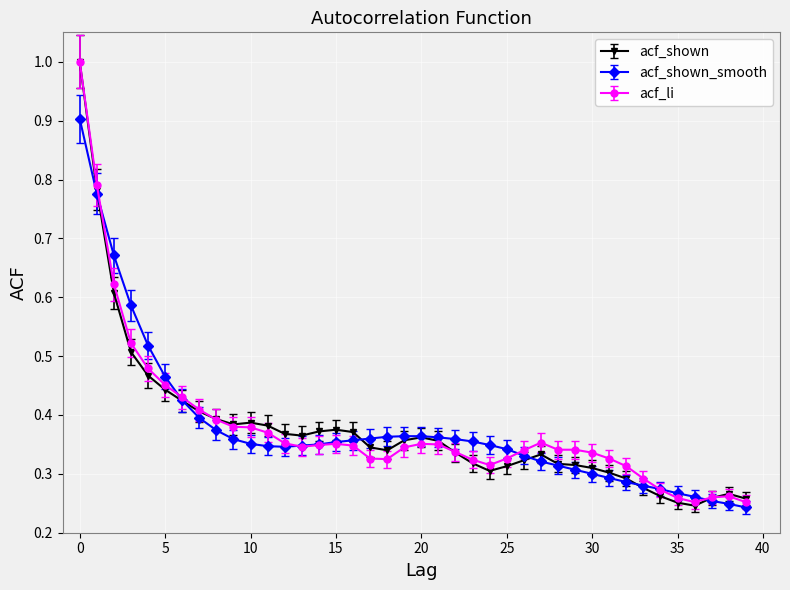

What is the highest value of the acf_li series?

1.0